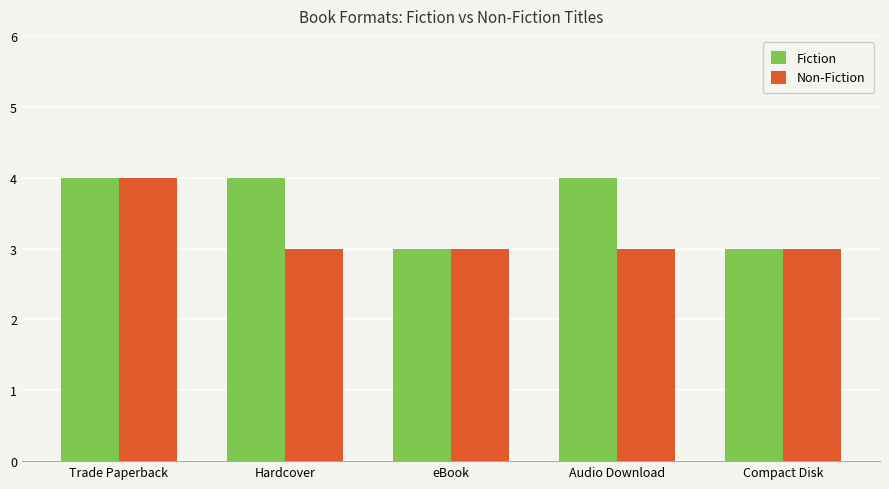

What is the sum of the Non-Fiction values at eBook and Compact Disk?

6